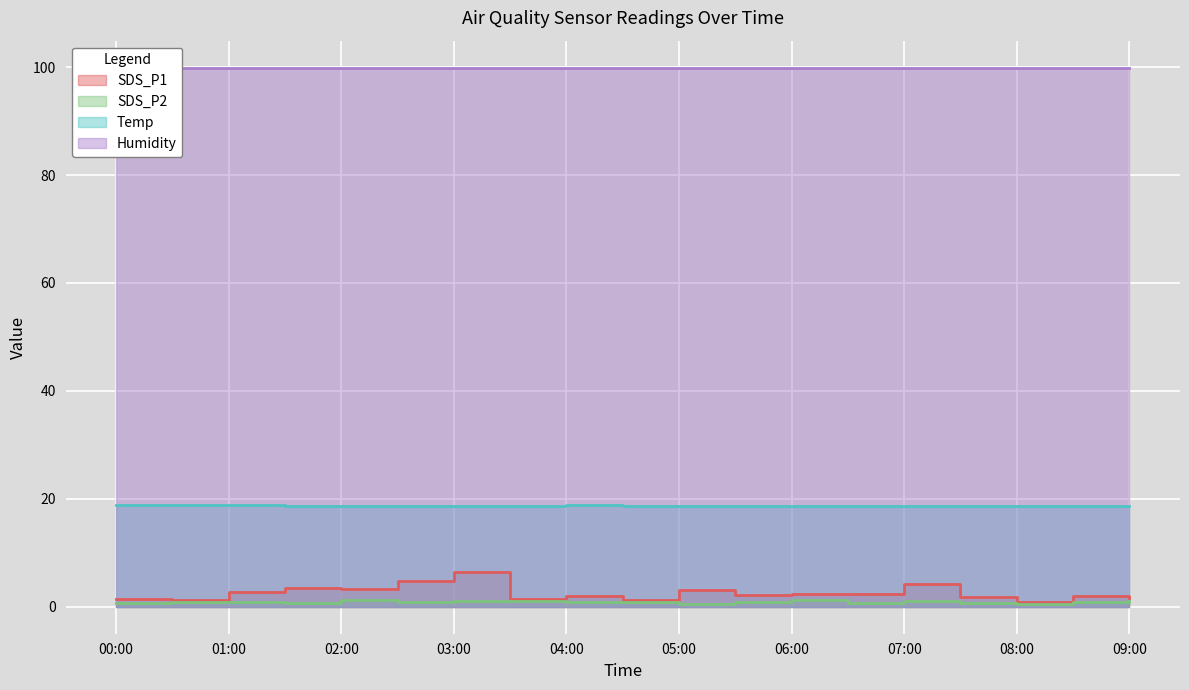

Where is the first local minimum for Temp?

02:00